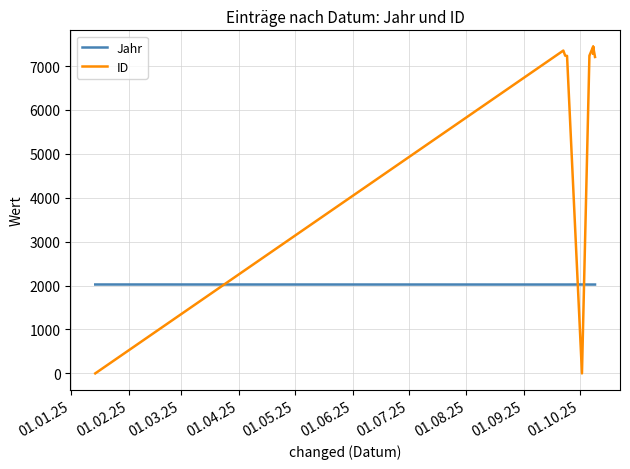

How many values in ID are above zero?

8